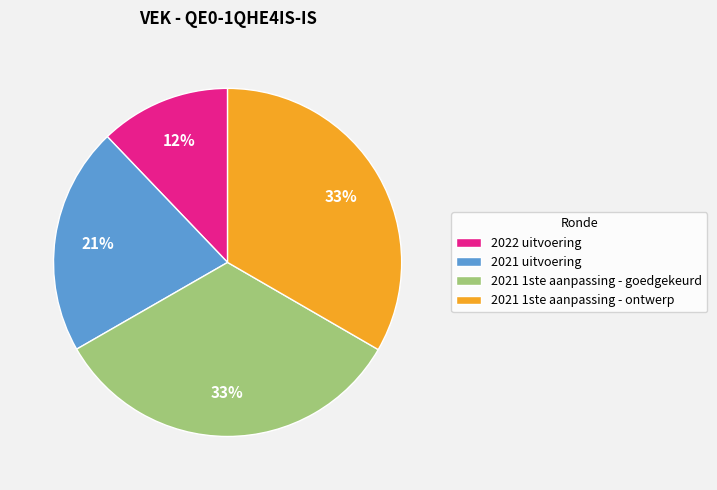

Is 2021 uitvoering the majority of the pie?

No